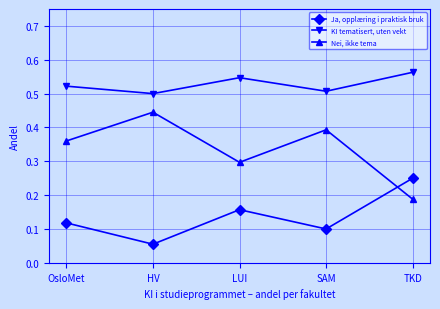

Is it true that Nei, ikke tema equals 0.4 at HV?

True